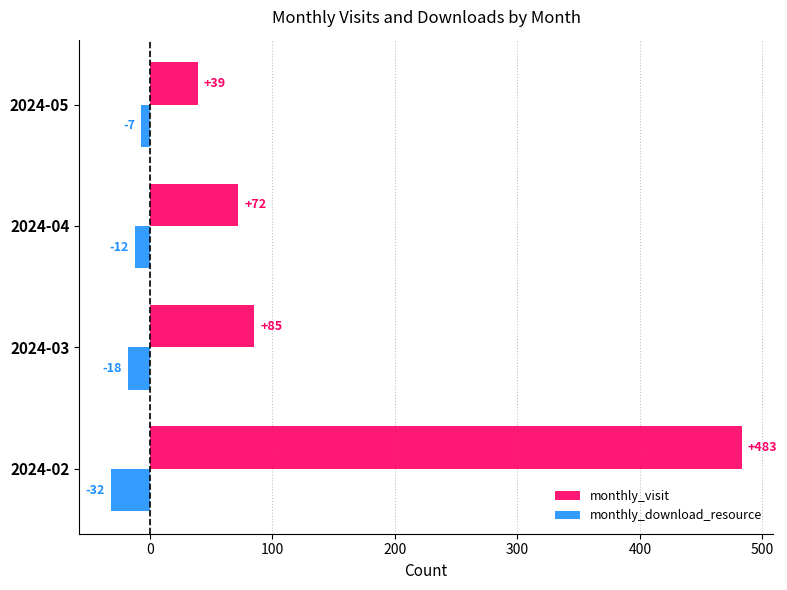

List the labels in order of monthly_visit value, largest first.

2024-02, 2024-03, 2024-04, 2024-05